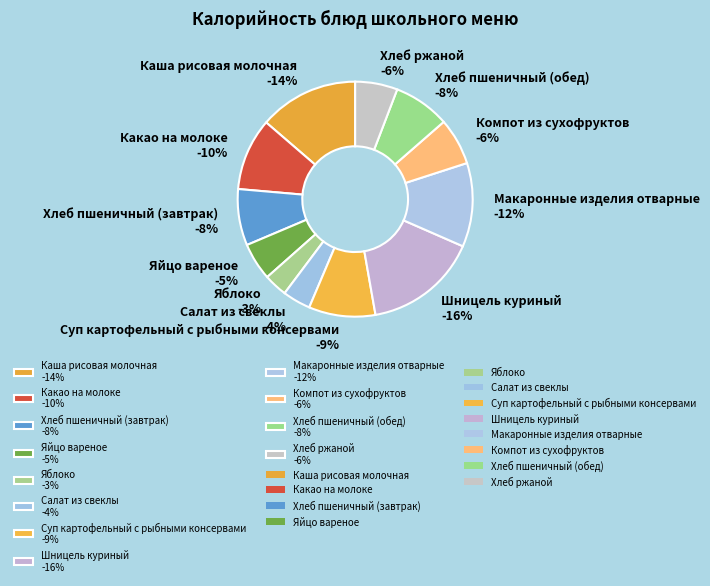

What percentage is the Какао на молоке slice, to the nearest percent?

10%